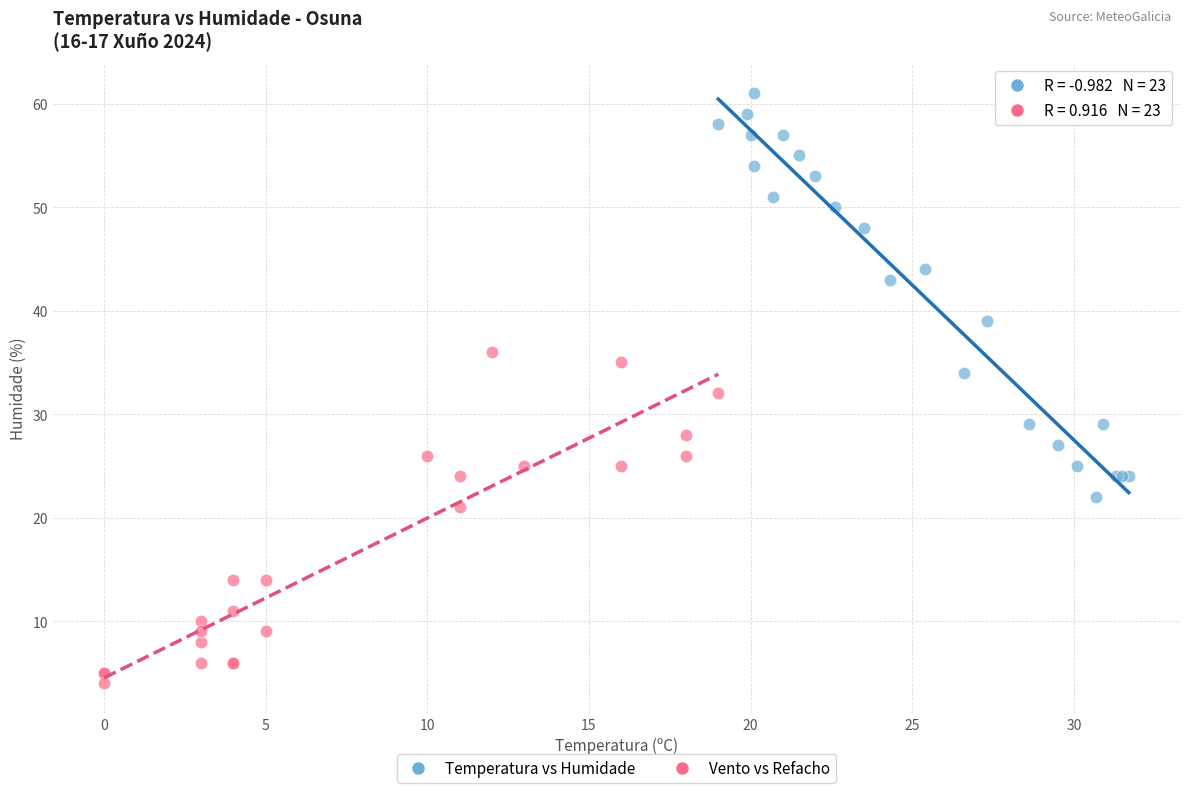

Which series reaches the minimum Y coordinate?

Vento vs Refacho